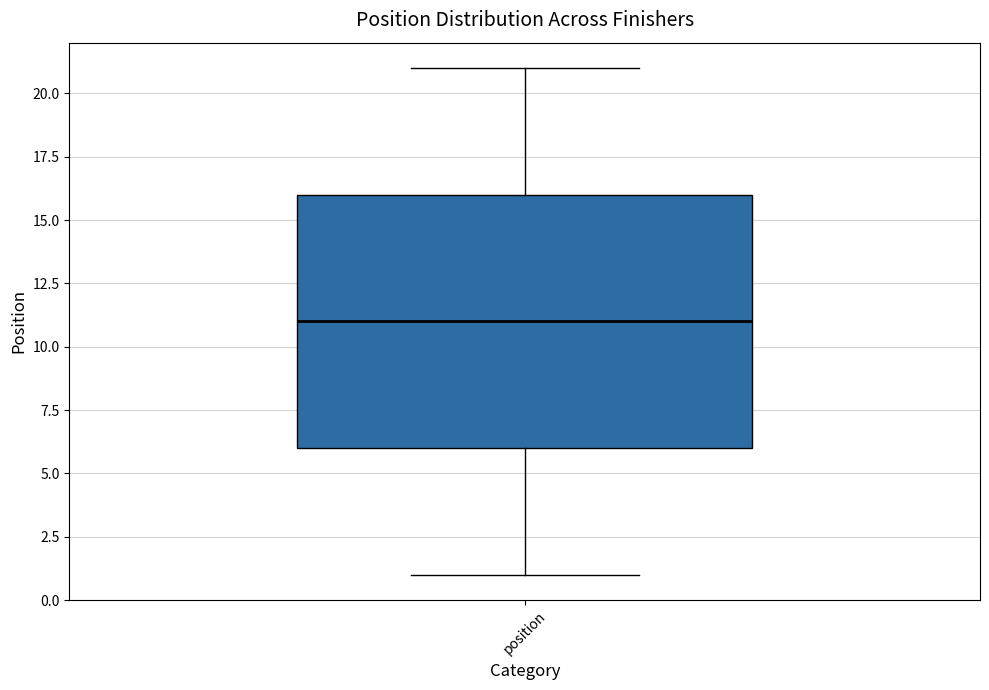

Transcribe this box plot: give where the median line is, the range the box spans, and where the two whiskers end, as read against the y-axis. The values are not printed on the chart, so give them approximately, as read against the axis.

median 11, box 6 to 16, whiskers 1 to 21